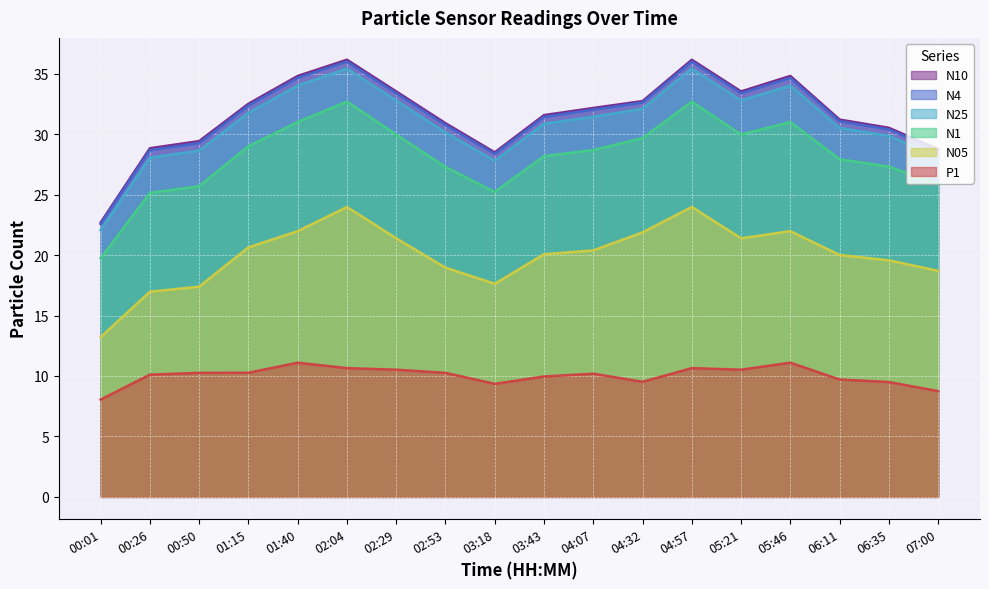

What is the lowest value of the N25 series?

22.1